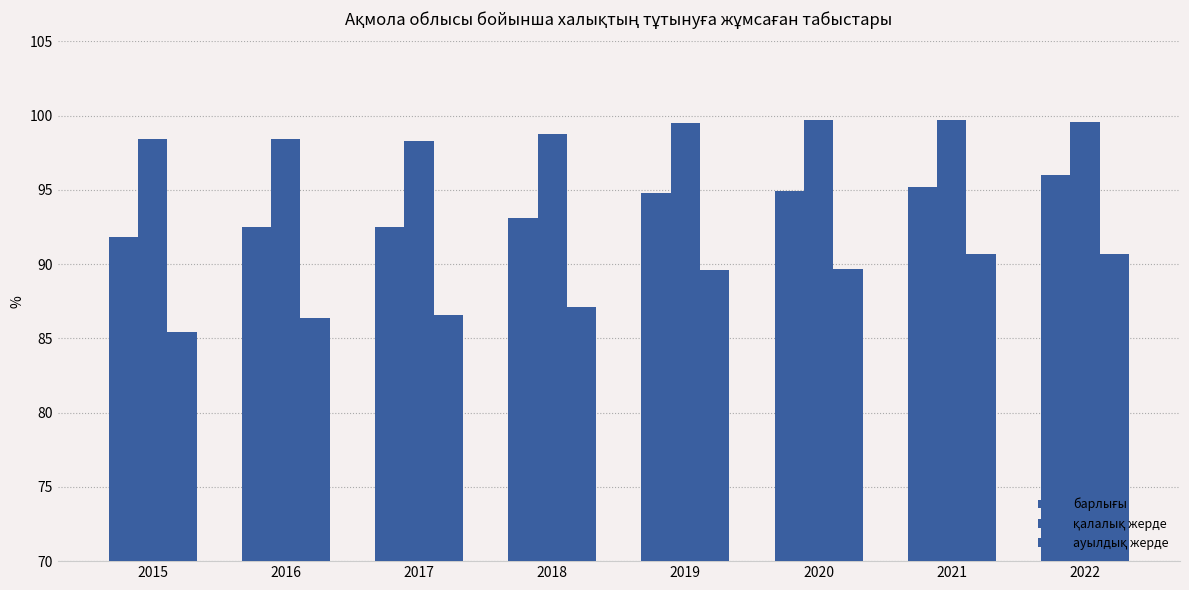

Rank the categories by қалалық жерде value from highest to lowest.

2020, 2021, 2022, 2019, 2018, 2015, 2016, 2017